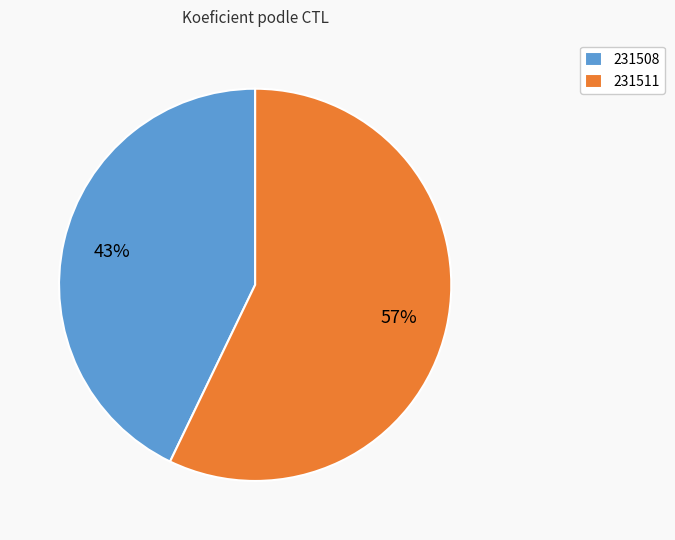

To the nearest percent, what is the difference between the largest and smallest slice percentages?

14%